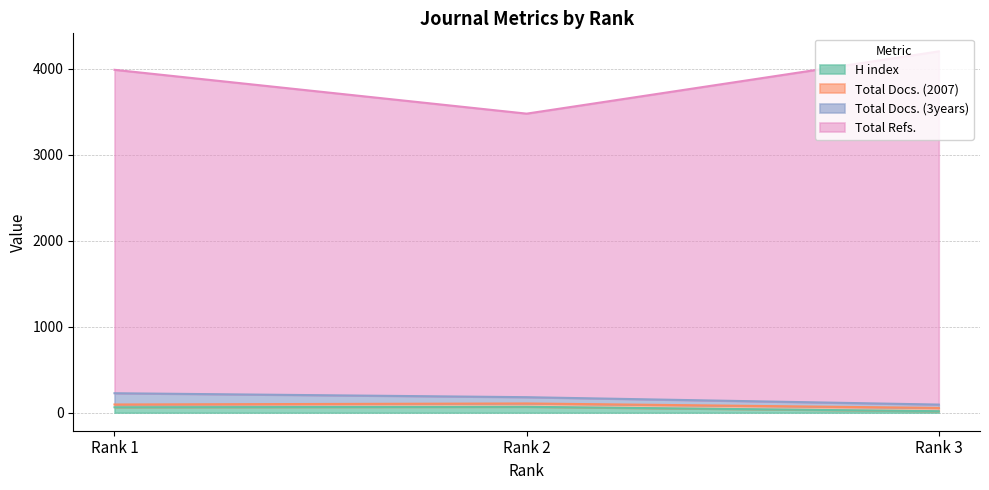

Between Rank 1 and Rank 3, which is larger?

Rank 1